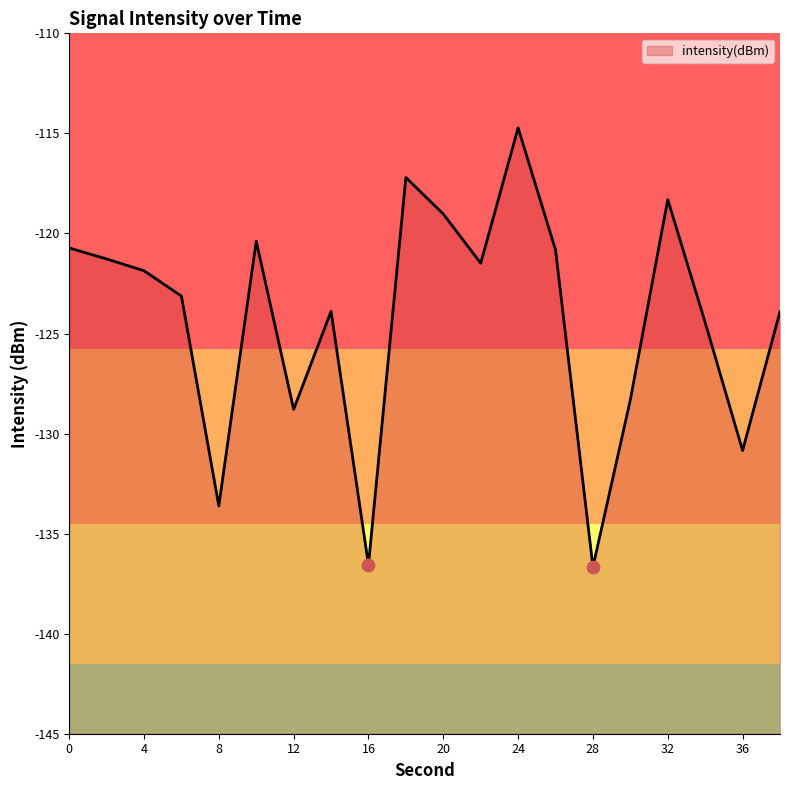

What is the change in value from 16 to 26?

+15.7